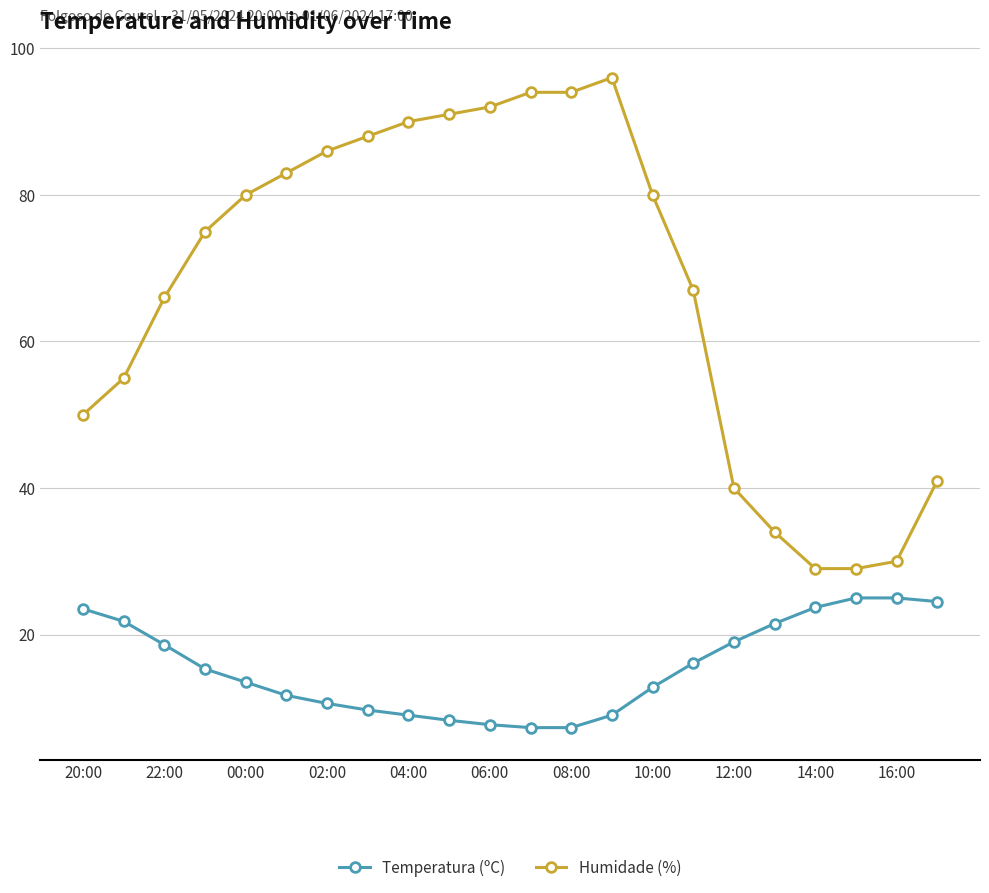

What is the value of the Humidade (%) point at the 8th from the left?

88.0